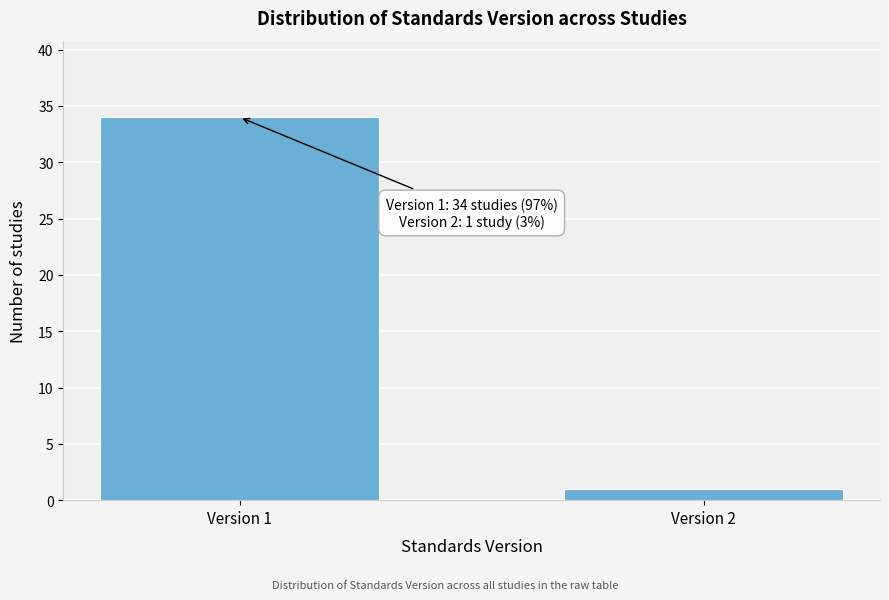

Reading left to right, transcribe all the data shown in this chart.

Version 1=34	Version 2=1